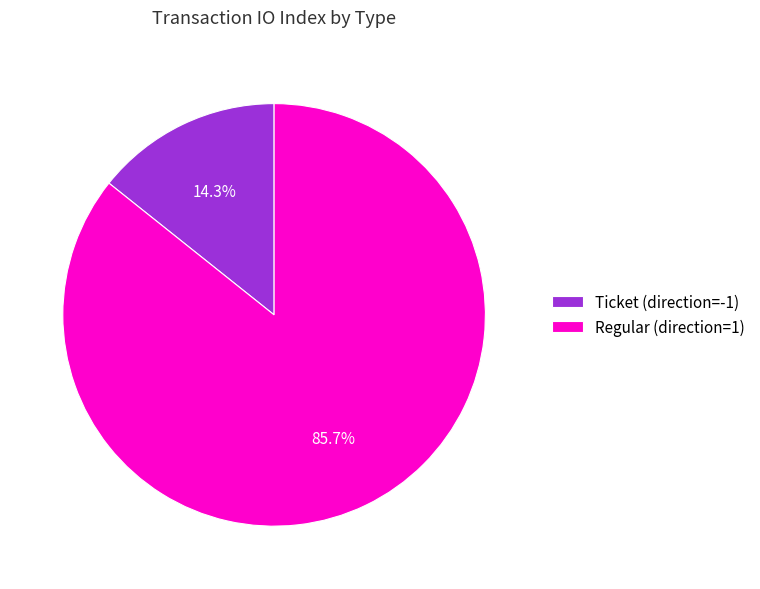

What percentage do Ticket (direction=-1) and Regular (direction=1) together represent?

100.0%